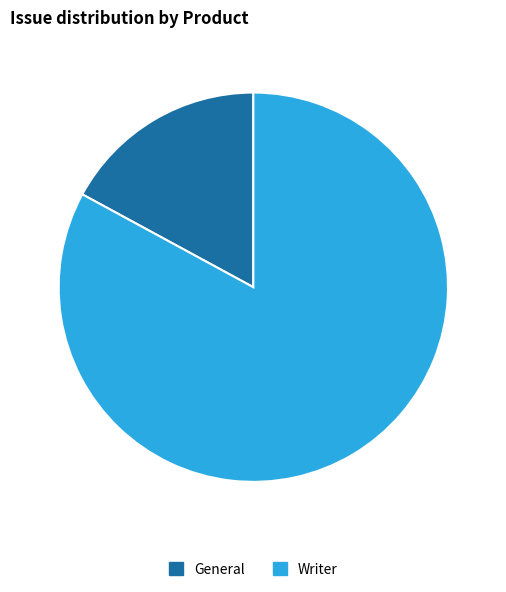

True or false: General accounts for 1% of the total.

False